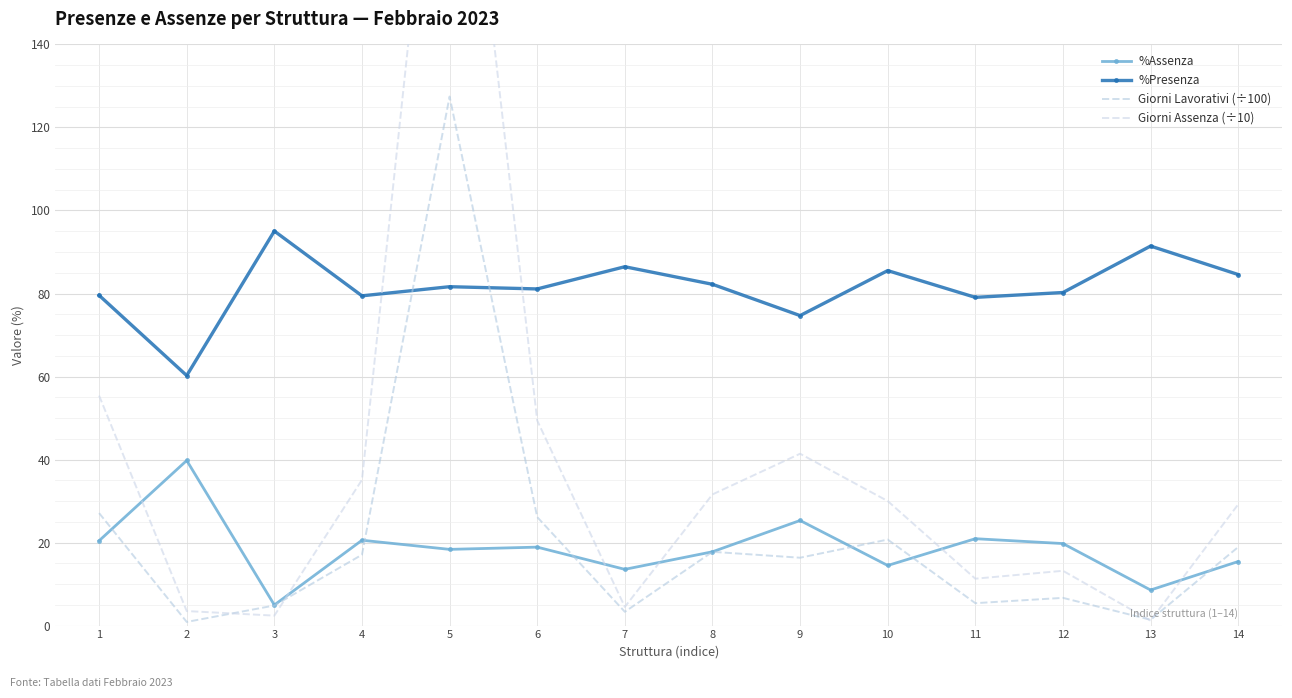

What is the difference between the second highest and second lowest values in the Giorni Assenza (÷10) series?

53.0